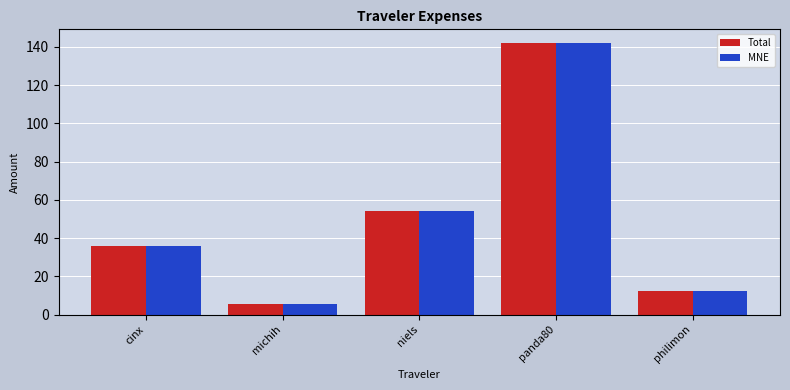

What is the difference between the MNE values at cinx and niels?

18.0